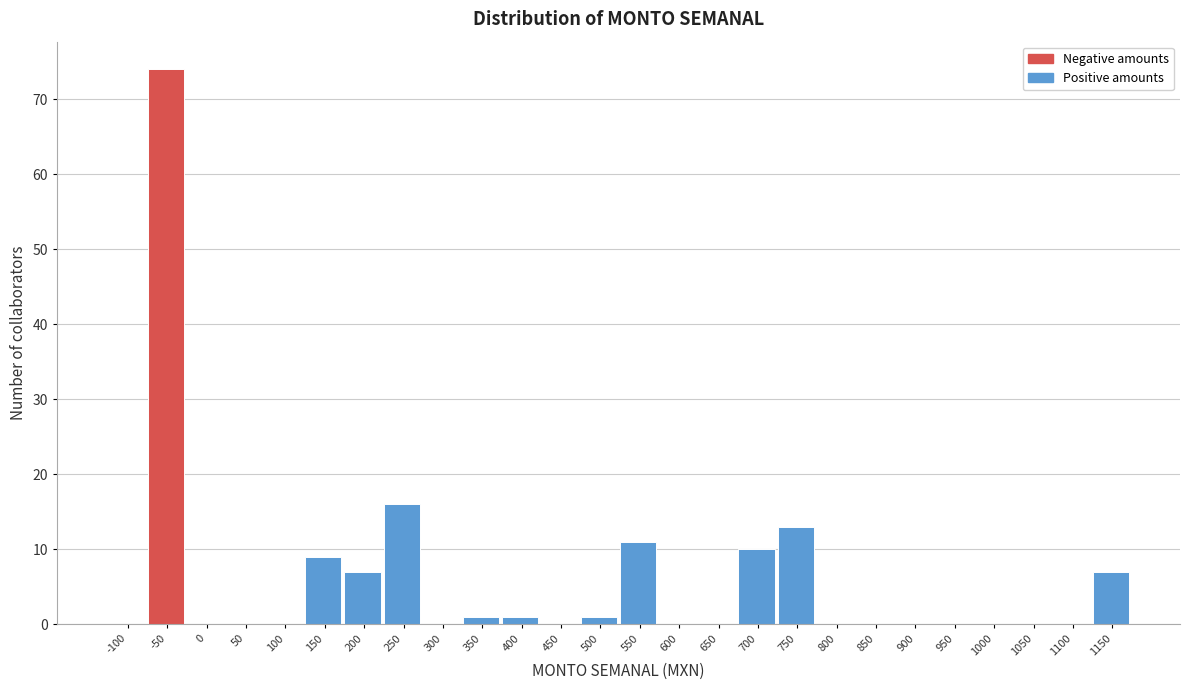

Reading right to left, transcribe all the data shown in this chart.

1150=7	1100=0	1050=0	1000=0	950=0	900=0	850=0	800=0	750=13	700=10	650=0	600=0	550=11	500=1	450=0	400=1	350=1	300=0	250=16	200=7	150=9	100=0	50=0	0=0	-50=74	-100=0